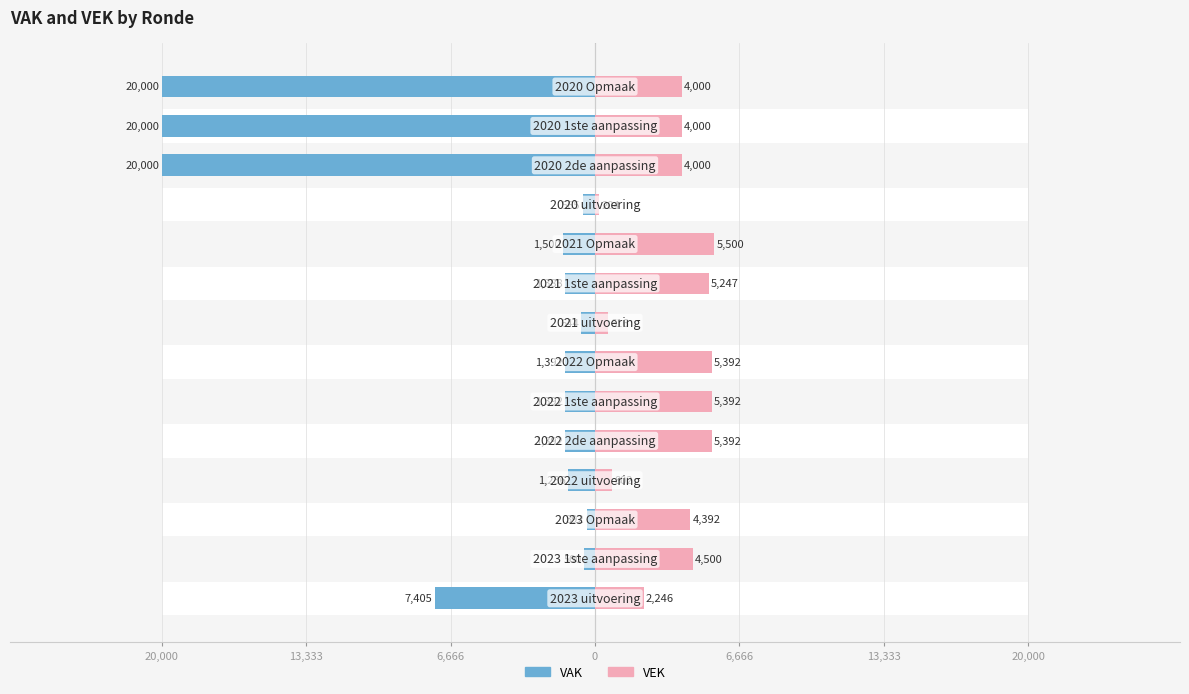

Which series has the largest range (max minus min)?

VAK